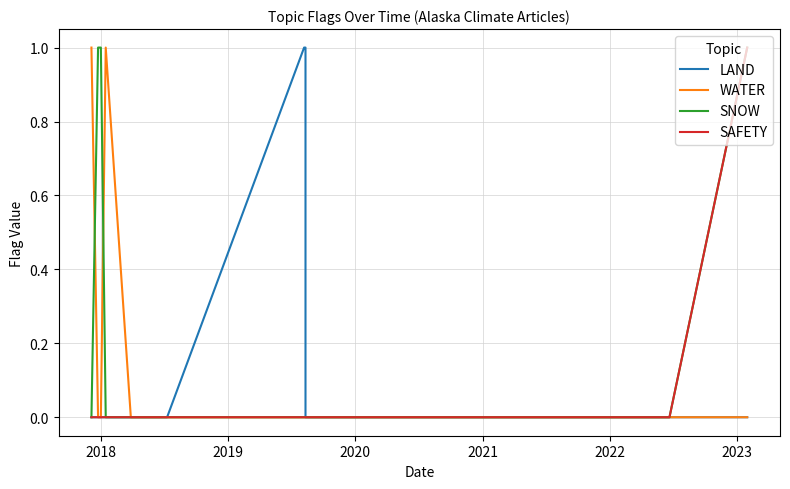

Reading left to right, extract all data points from this chart.

LAND: 0	0	0	0	0	0	1	1	0	0	0
WATER: 1	0	0	1	0	0	0	0	0	0	0
SNOW: 0	1	1	0	0	0	0	0	0	0	1
SAFETY: 0	0	0	0	0	0	0	0	0	0	1